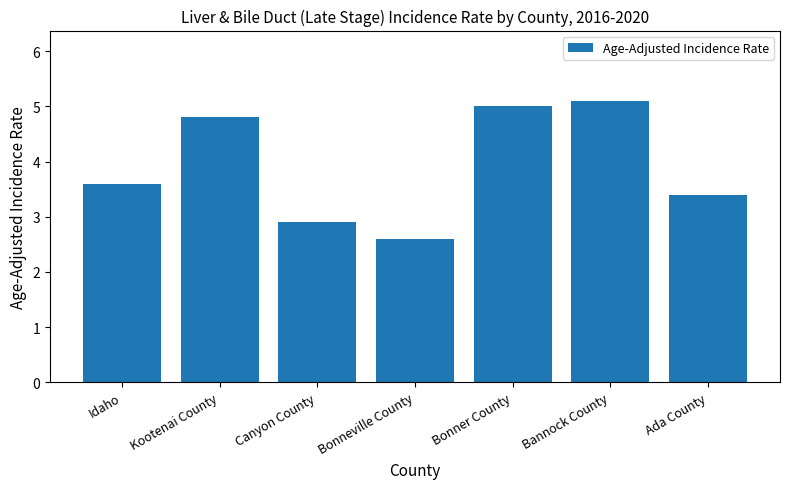

What is the change in value from Idaho to Kootenai County?

+1.2